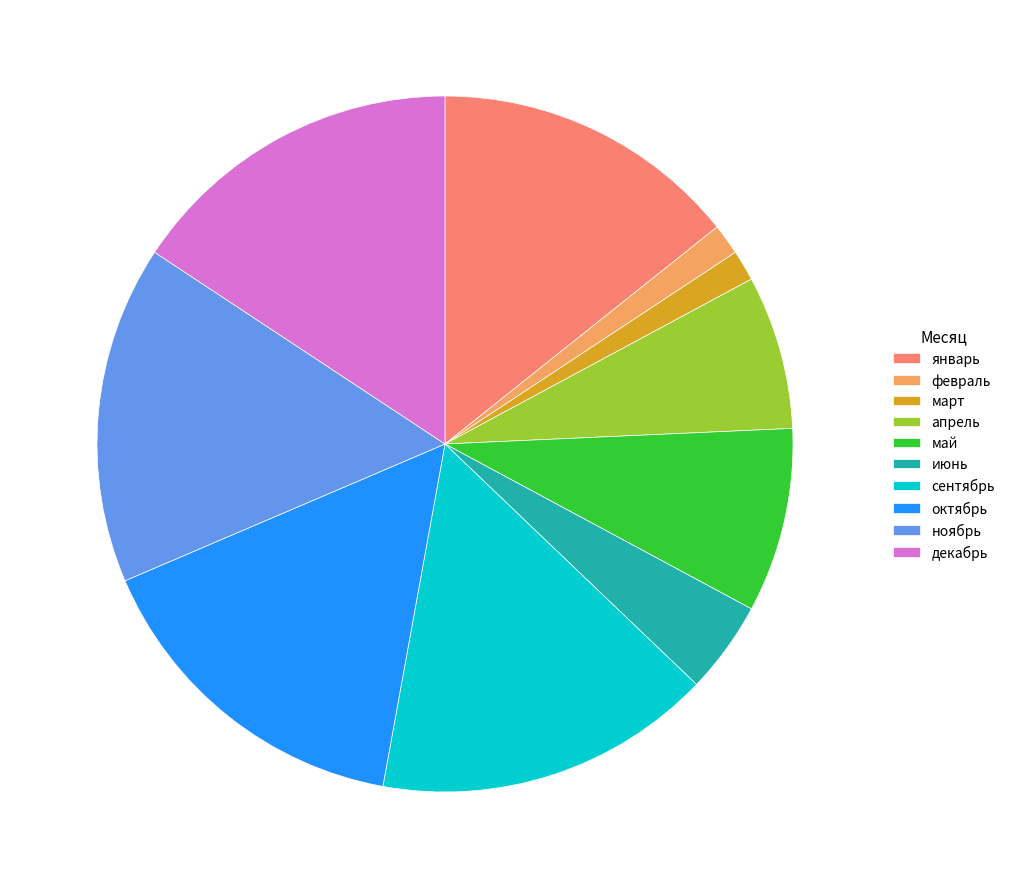

Between март and ноябрь, which is larger?

ноябрь